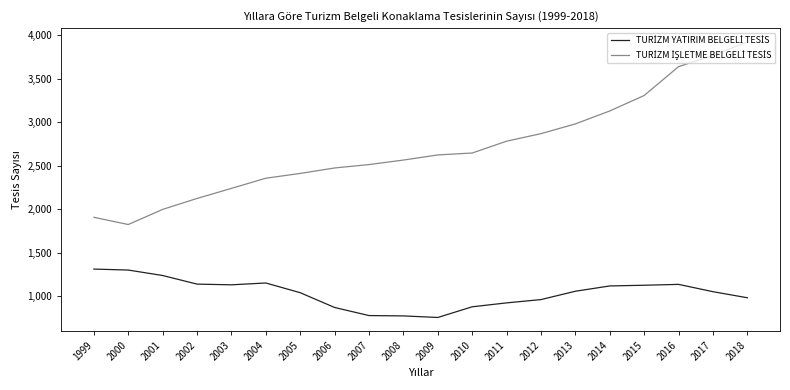

What is the greatest value displayed?

3925